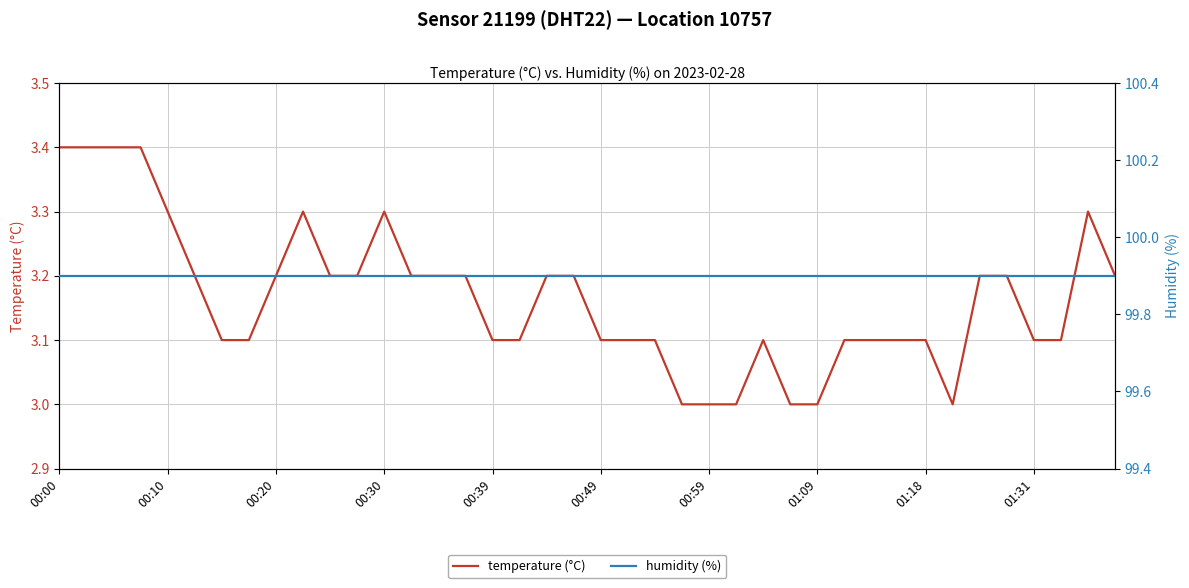

What is the minimum value for temperature (°C)?

3.0